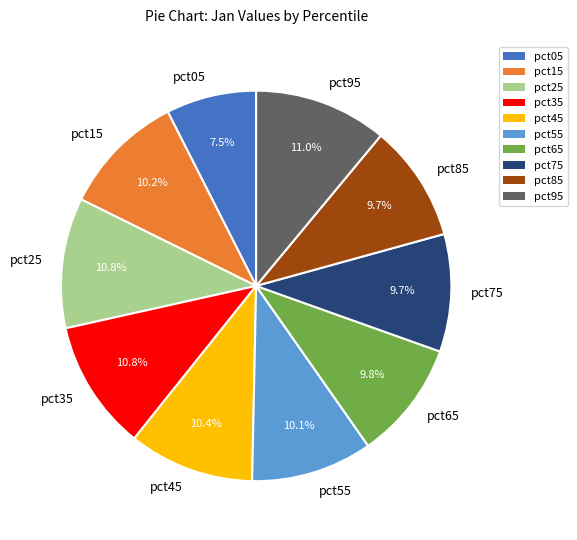

Is it true that pct85 is 10% of the pie?

True